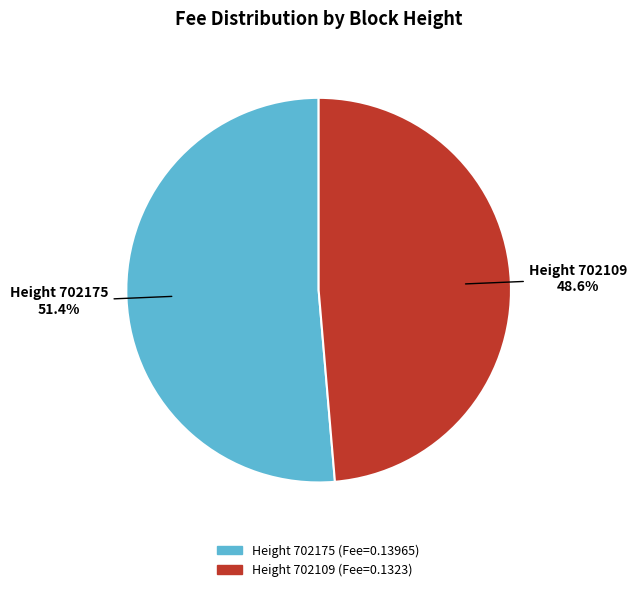

Does any single category account for the majority?

Yes